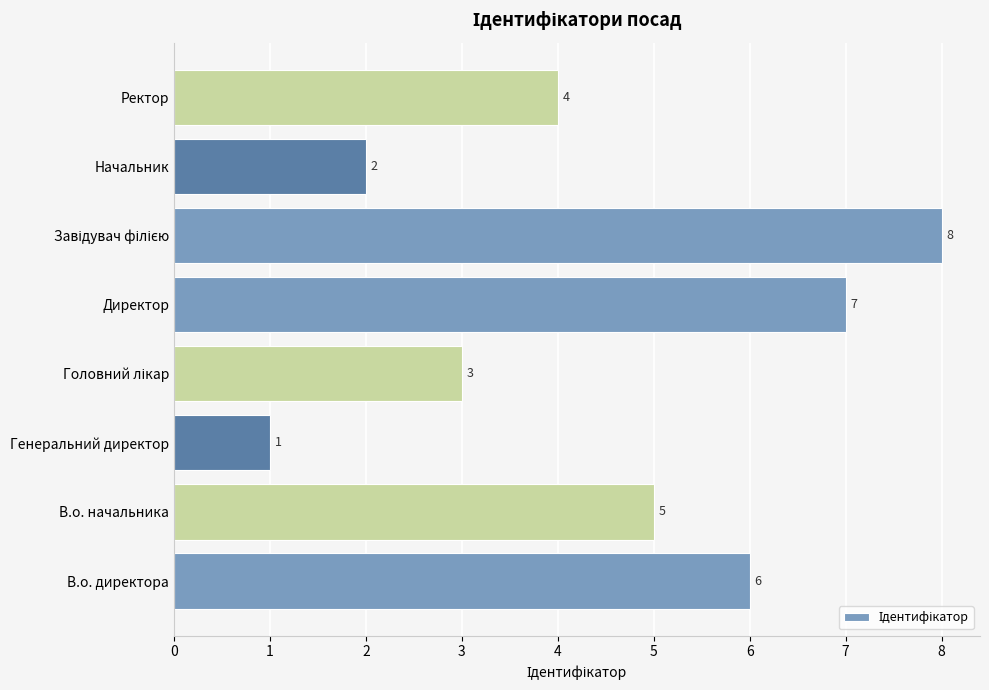

Does the chart contain stacked bars?

No